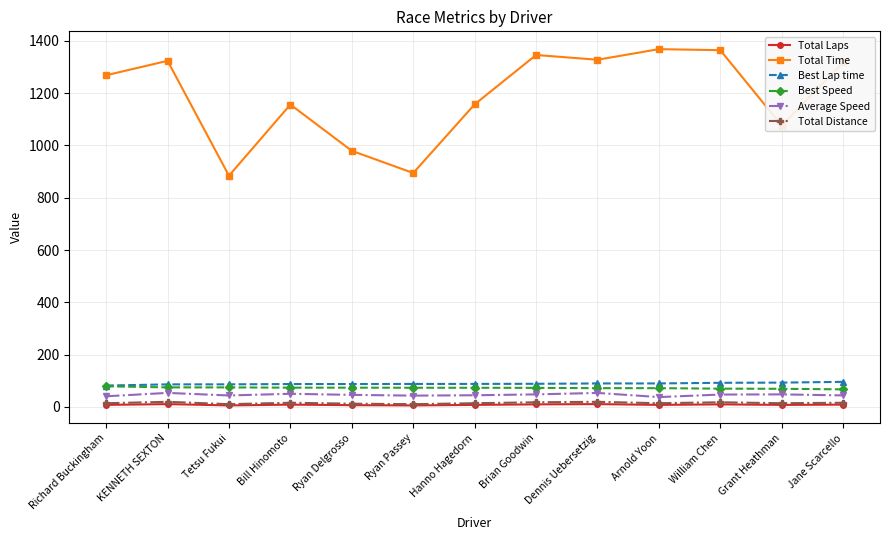

How many values in the Total Distance series are below 14?

3